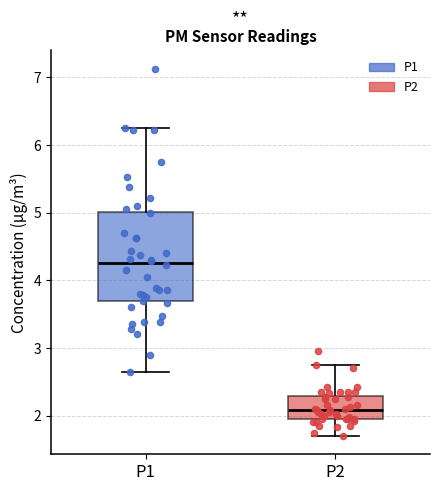

Which box is the tallest, from its lower edge to its upper edge?

P1